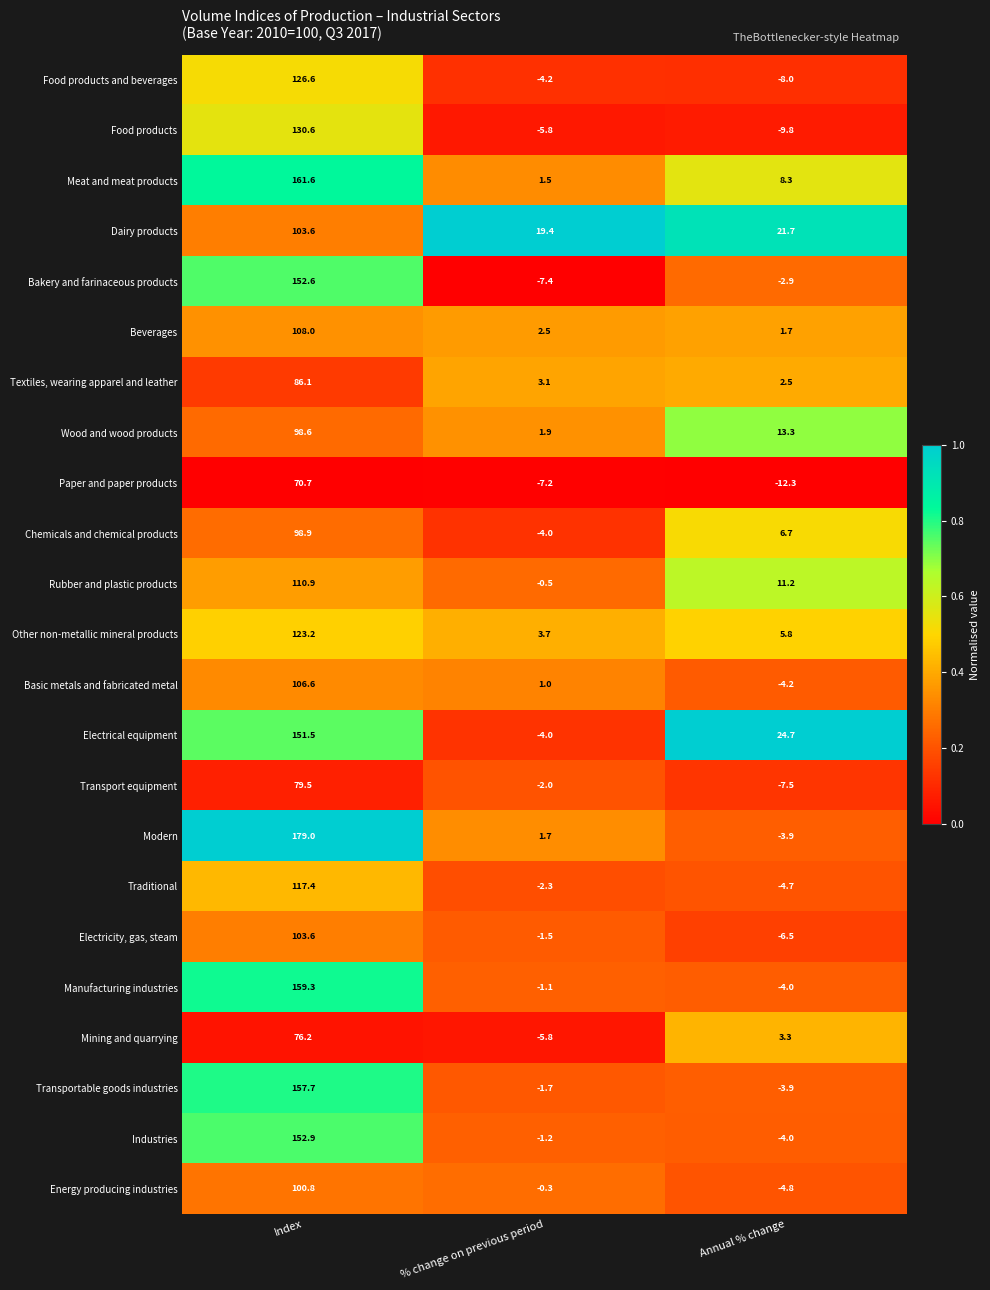

At how many categories does at least one series exceed 0?

3